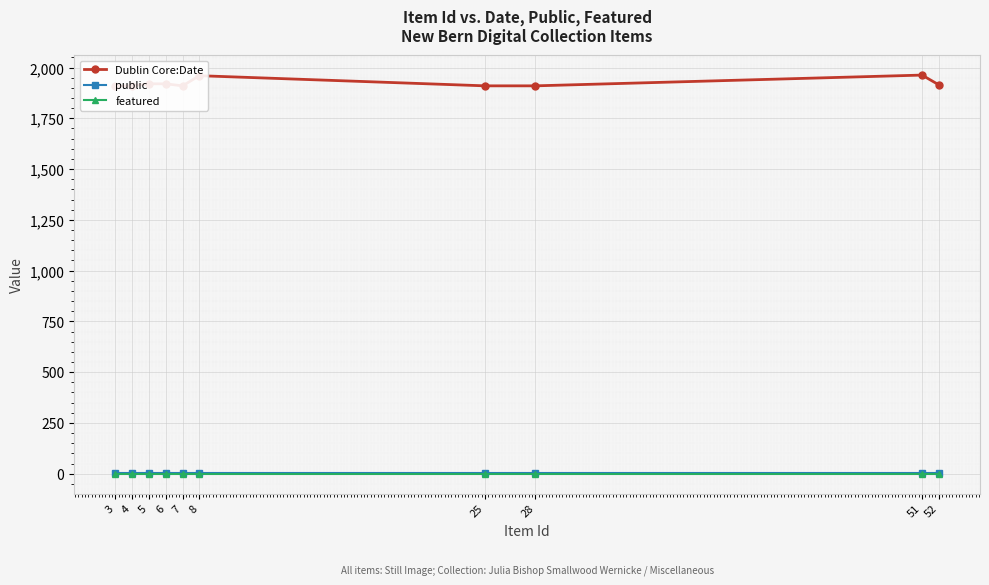

Which series has the largest total across all categories?

Dublin Core:Date